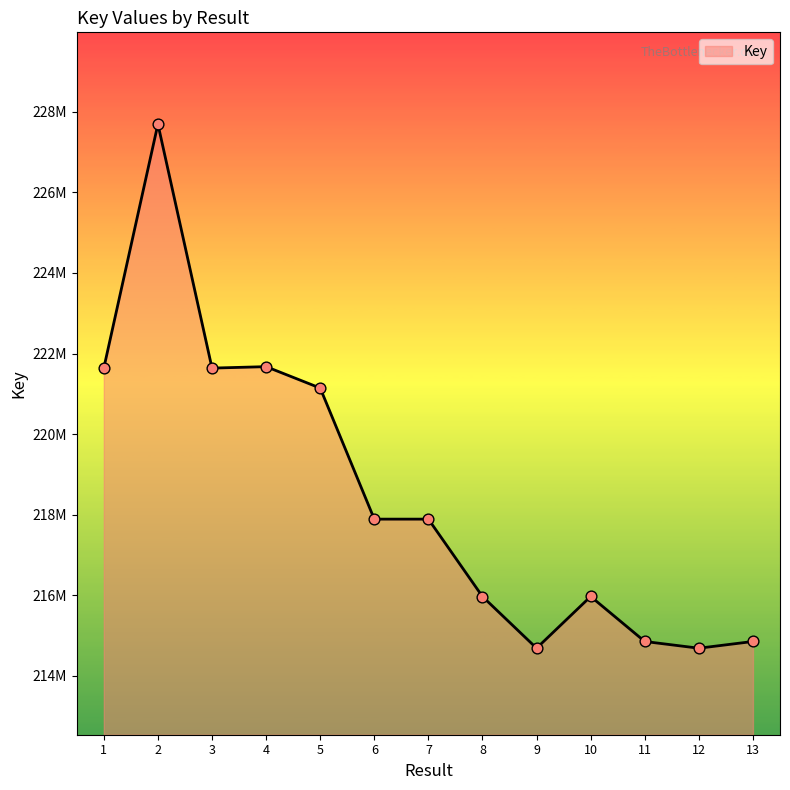

What is the change in value from 1 to 9?

-6952526